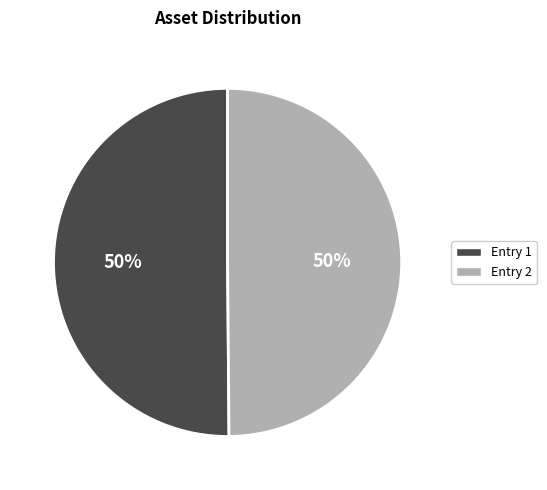

Do Entry 1 and Entry 2 together represent more than half of the pie?

Yes